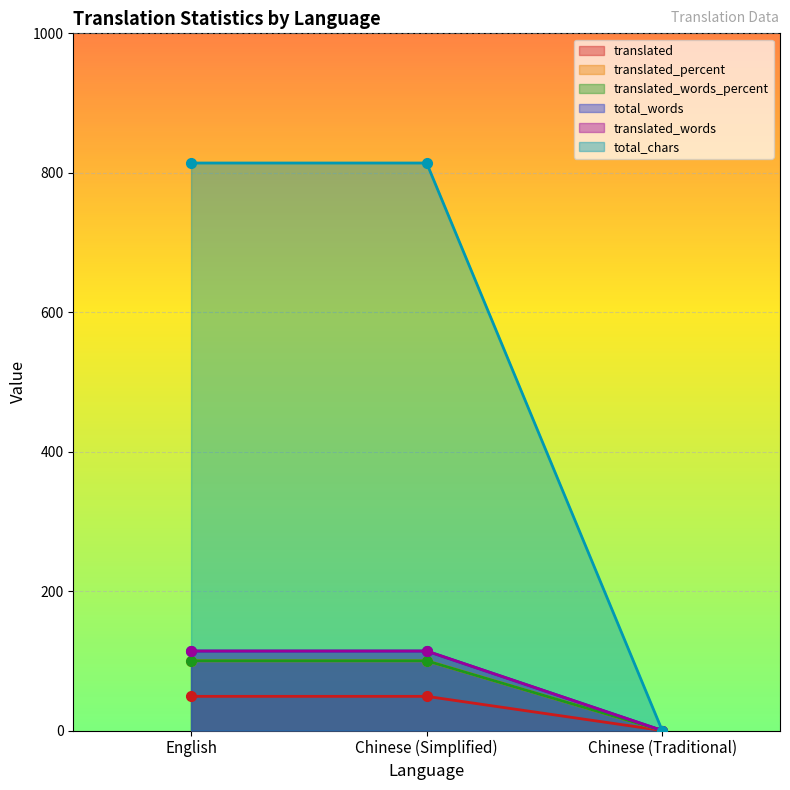

What is the label of the 3rd point from the left?

Chinese (Traditional)